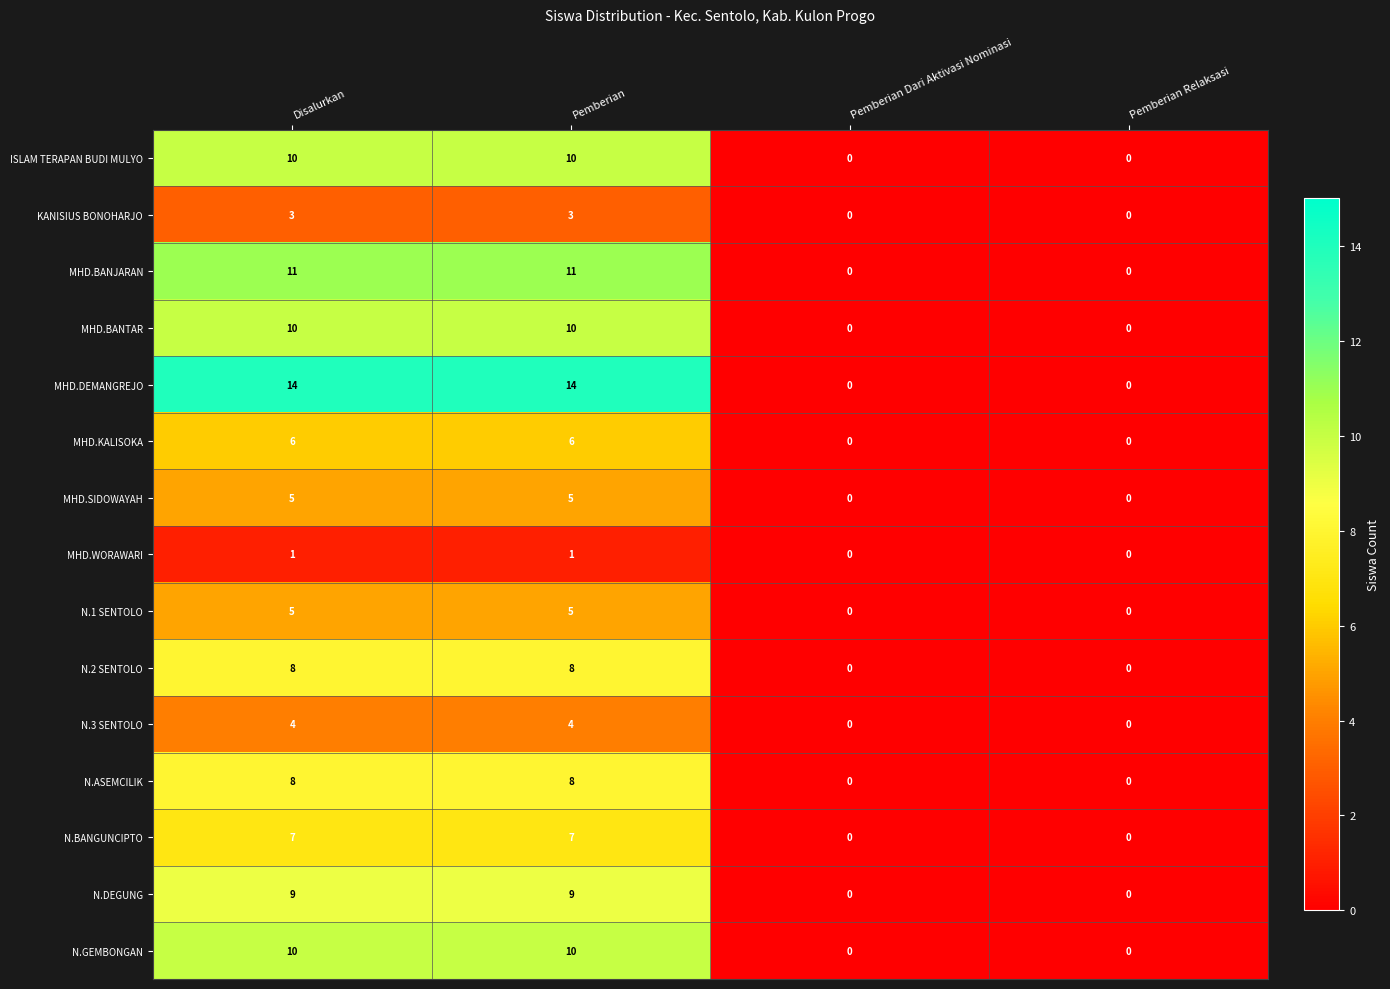

Which series changed the most between Disalurkan and Pemberian Relaksasi?

MHD.DEMANGREJO